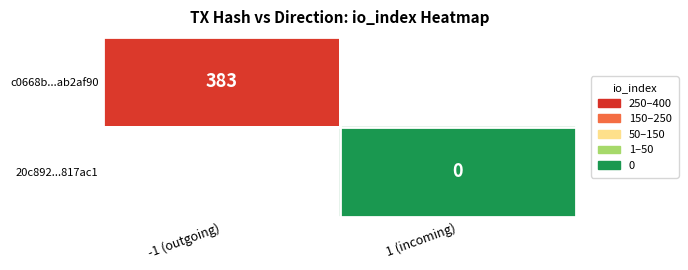

True or false: c0668b...ab2af90 has a value of 383 at -1 (outgoing).

True